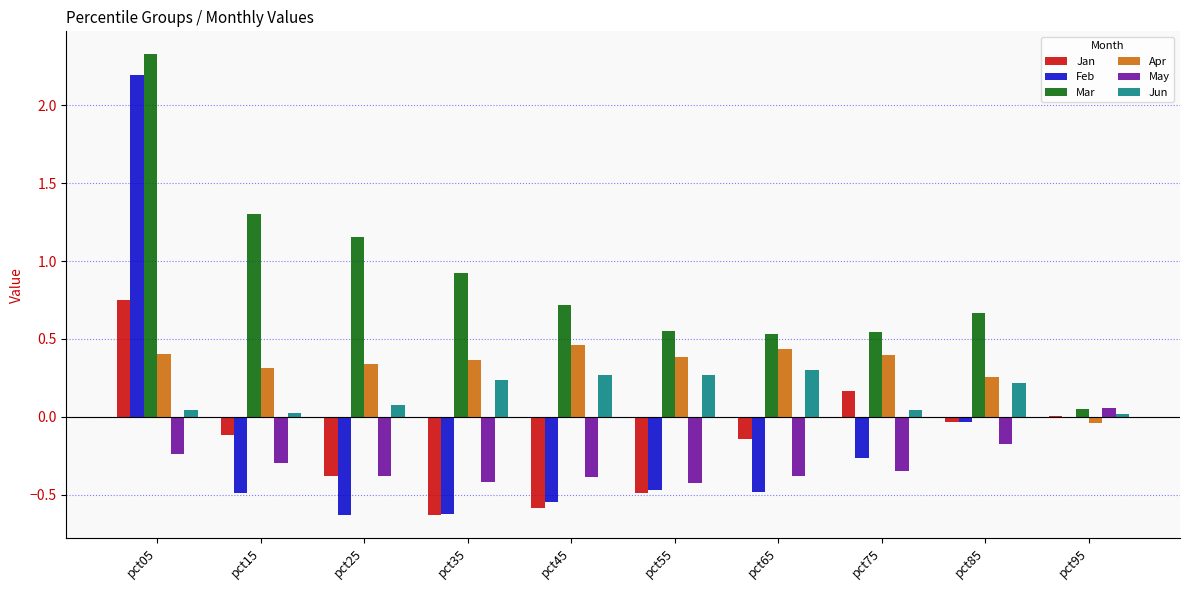

Does the chart contain stacked bars?

No